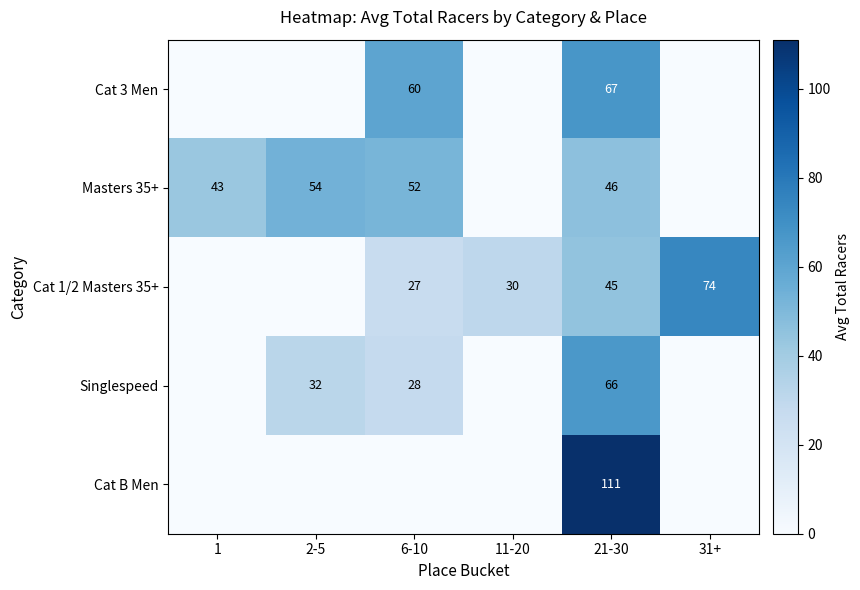

What is the maximum value shown in the chart?

111.0